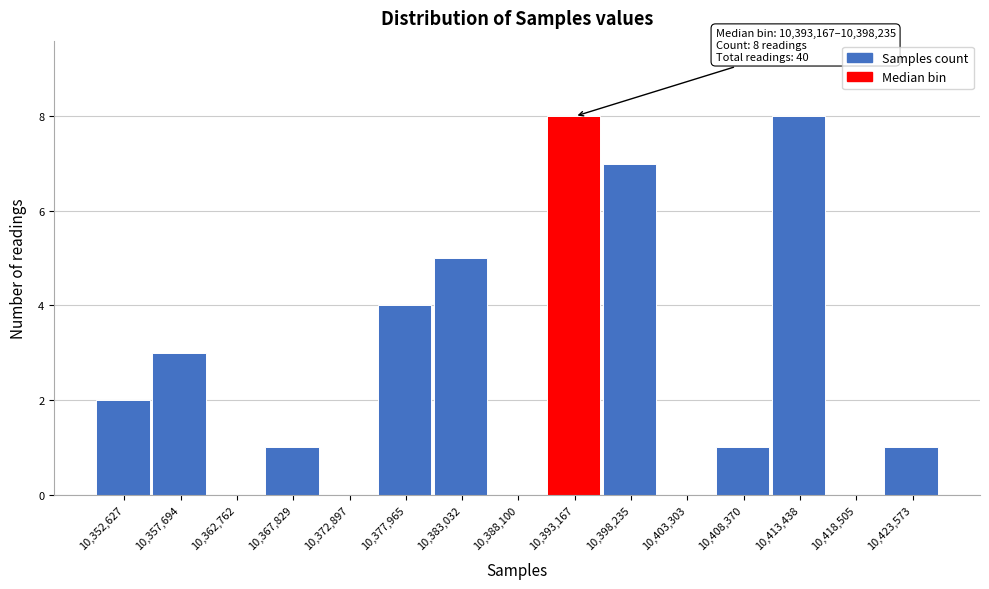

Reading left to right, extract all data points from this chart.

10,352,627=2	10,357,694=3	10,362,762=0	10,367,829=1	10,372,897=0	10,377,965=4	10,383,032=5	10,388,100=0	10,393,167=8	10,398,235=7	10,403,303=0	10,408,370=1	10,413,438=8	10,418,505=0	10,423,573=1